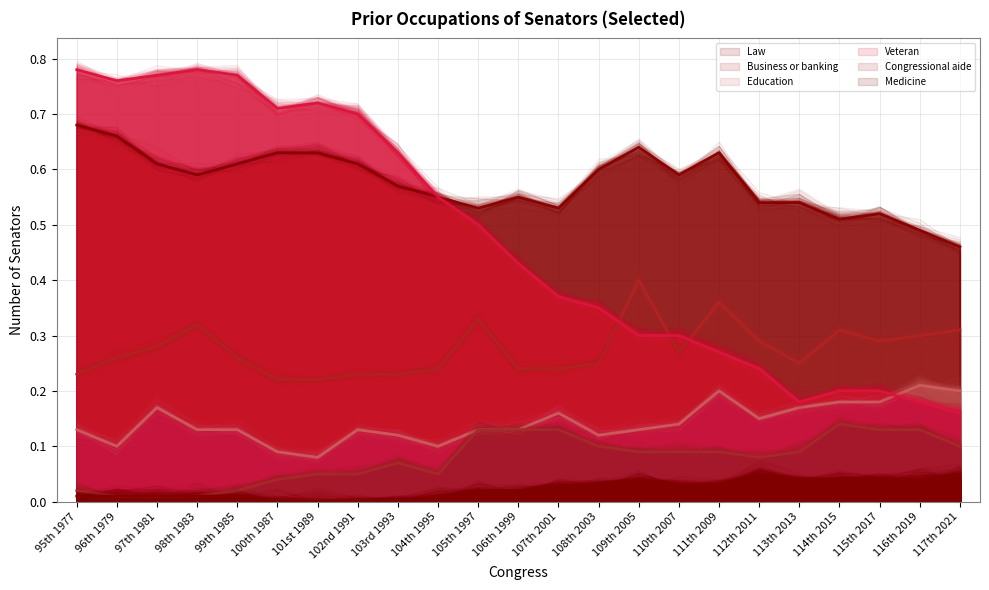

Which category has the lowest value in the Congressional aide series?

96th 1979